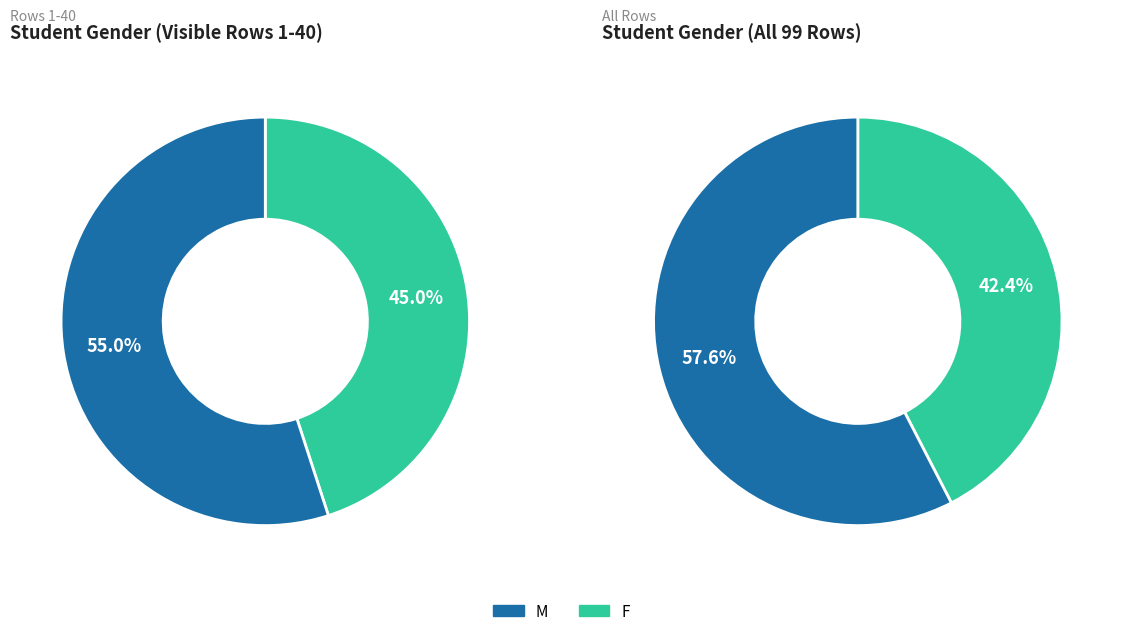

Rank the categories by value from lowest to highest.

F, M